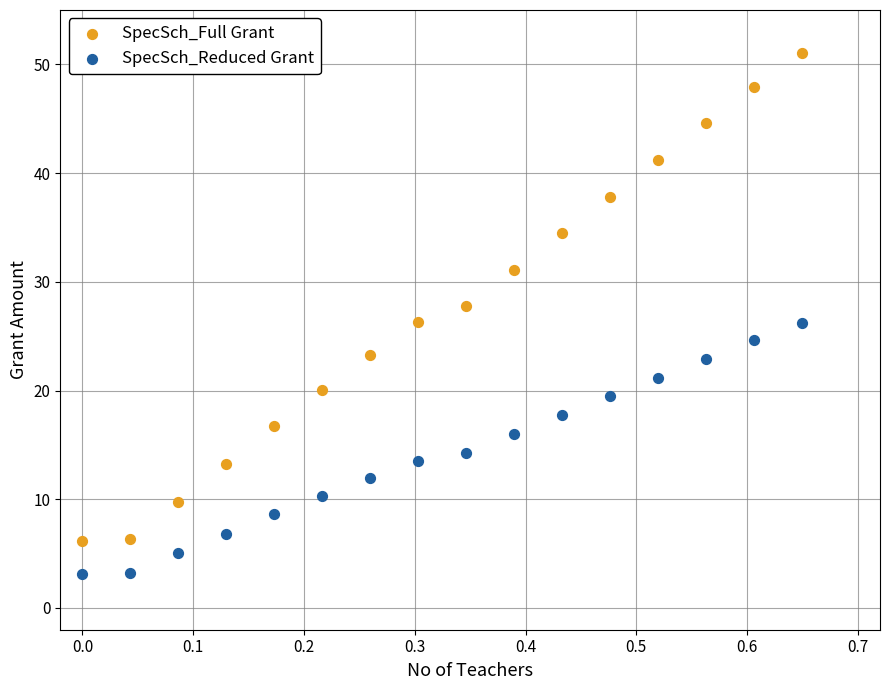

Which series has the largest Y range (max minus min)?

SpecSch_Full Grant